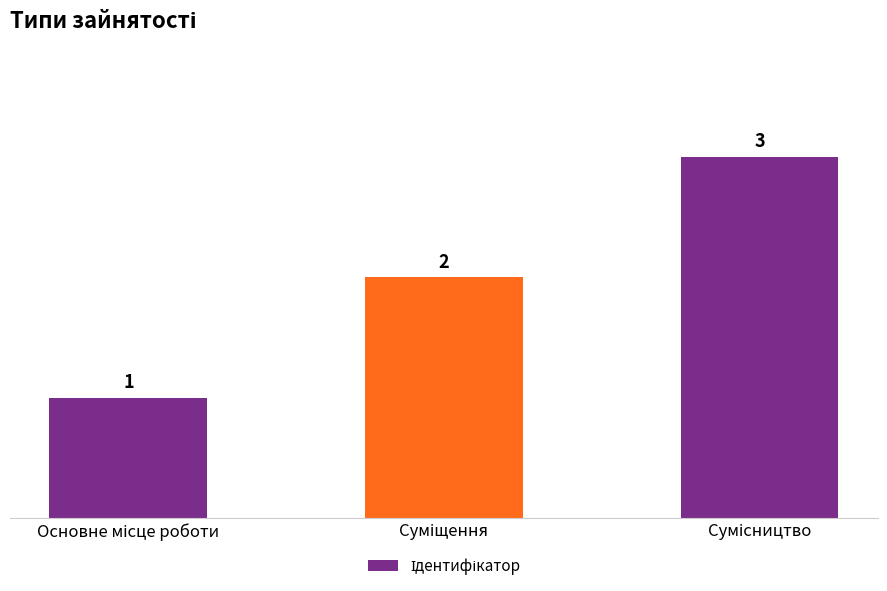

What is the sum of all values?

6